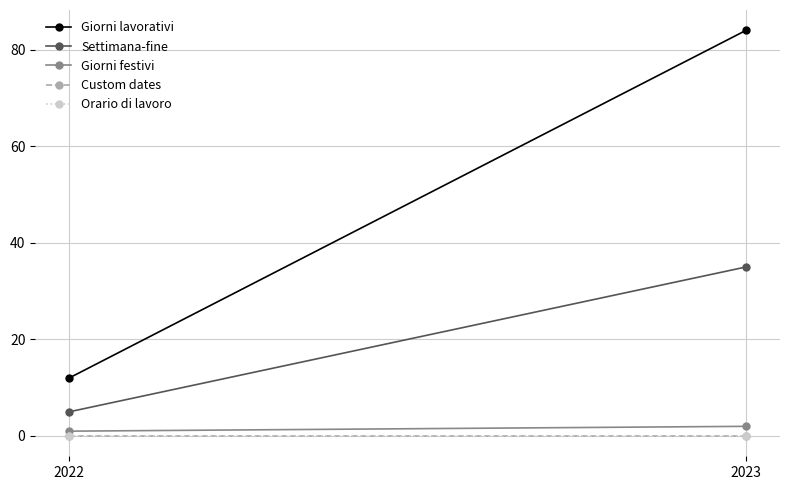

Reading left to right, list all the values displayed in this chart.

Giorni lavorativi: 2022=12	2023=84
Settimana-fine: 2022=5	2023=35
Giorni festivi: 2022=1	2023=2
Custom dates: 2022=0	2023=0
Orario di lavoro: 2022=0	2023=0